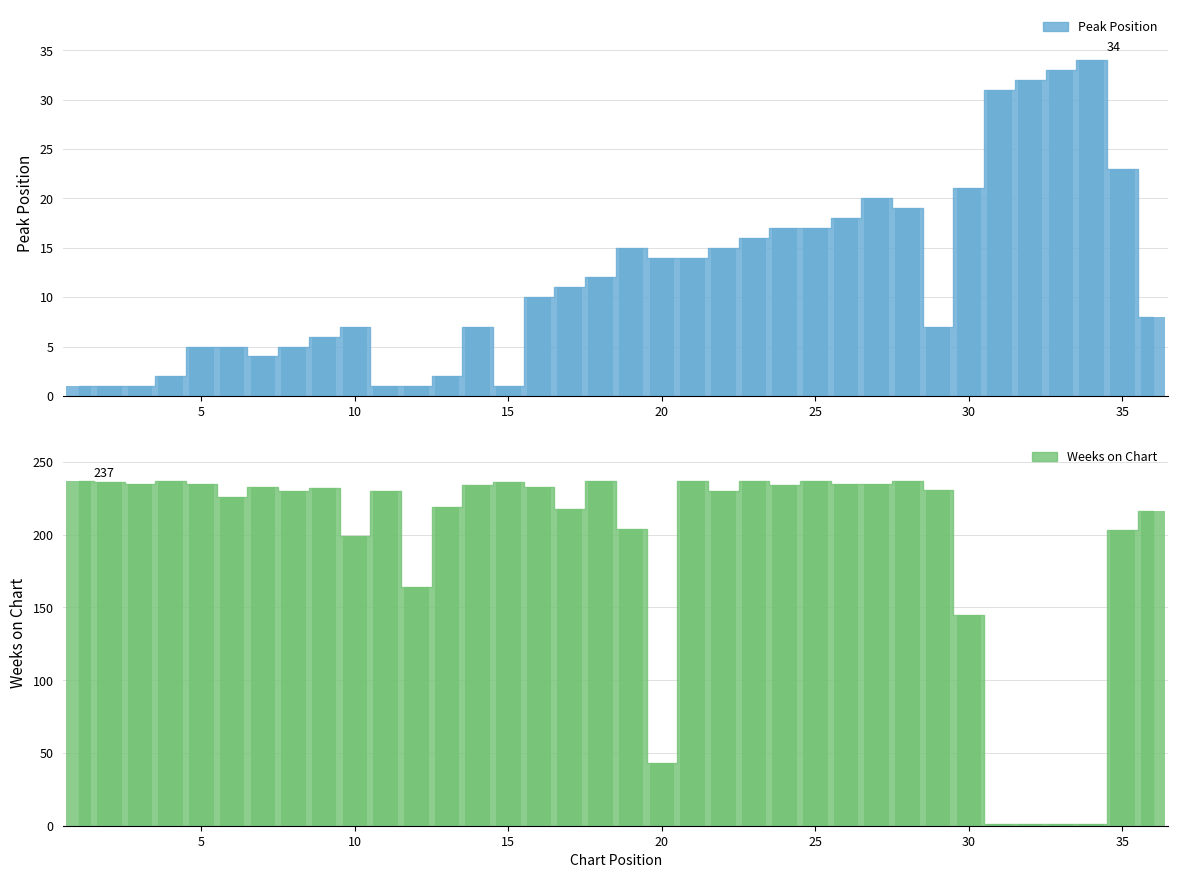

At which label is Weeks on Chart closest to 119?

30